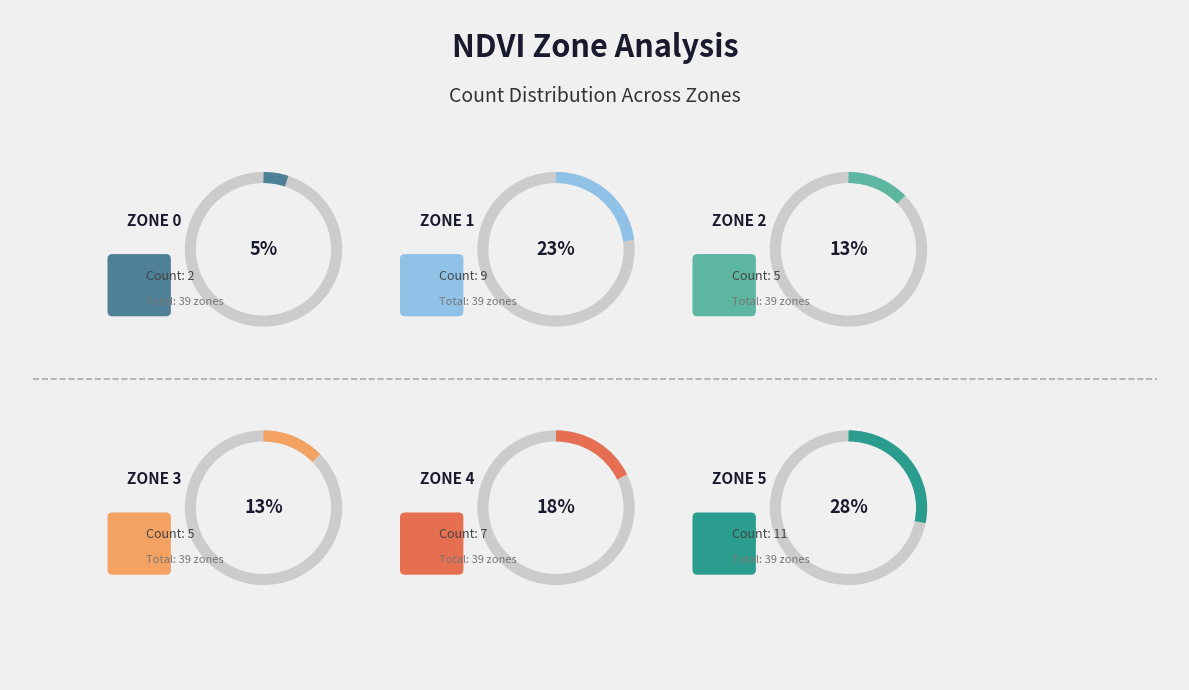

To the nearest percent, what percentage of the pie is Zone 0?

5%